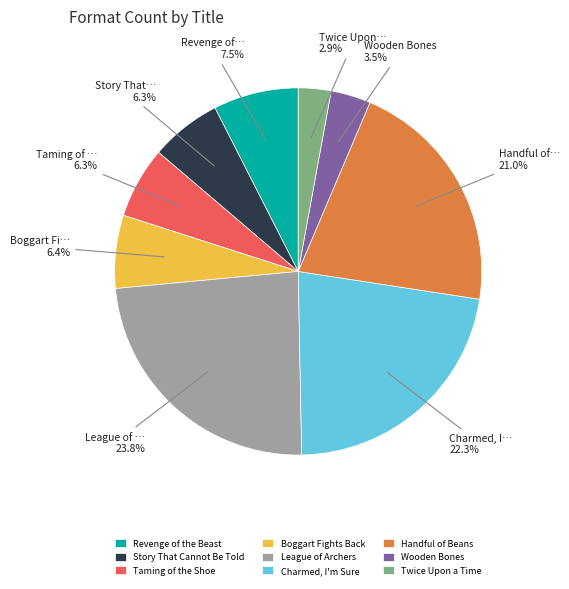

True or false: Twice Upon a Time accounts for 3% of the total.

True